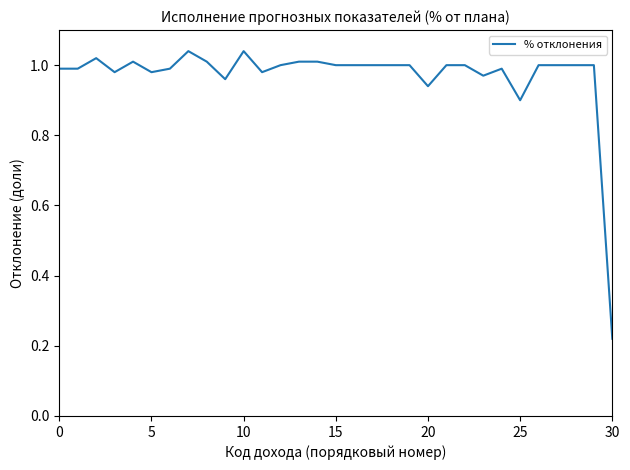

What is the difference between the maximum and minimum values?

0.8